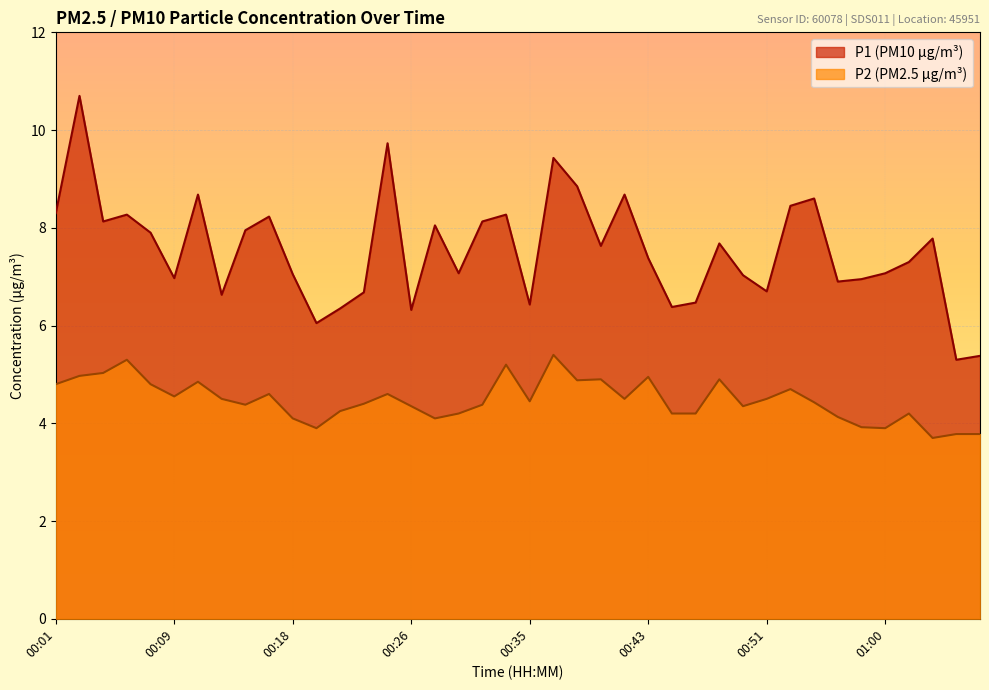

Is it true that P2 equals 6.3 at 00:13?

False